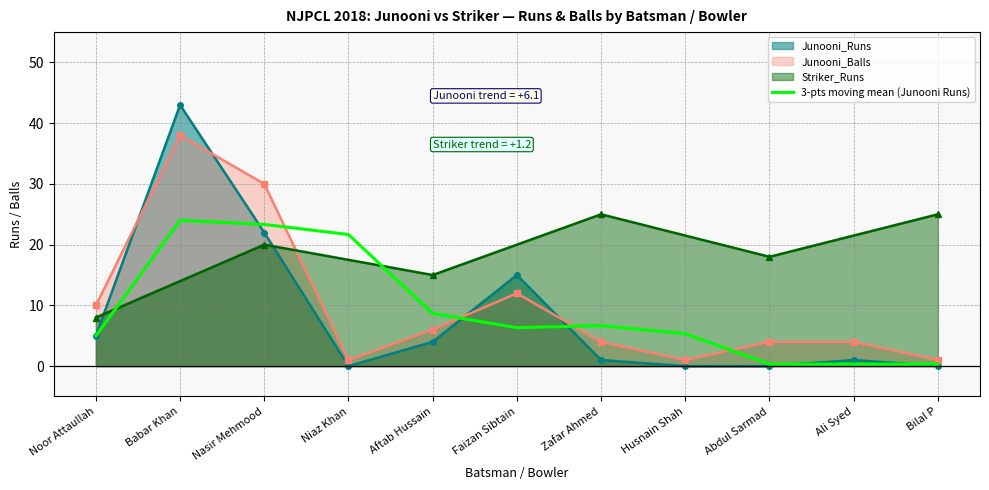

What position from the right is Noor Attaullah?

11